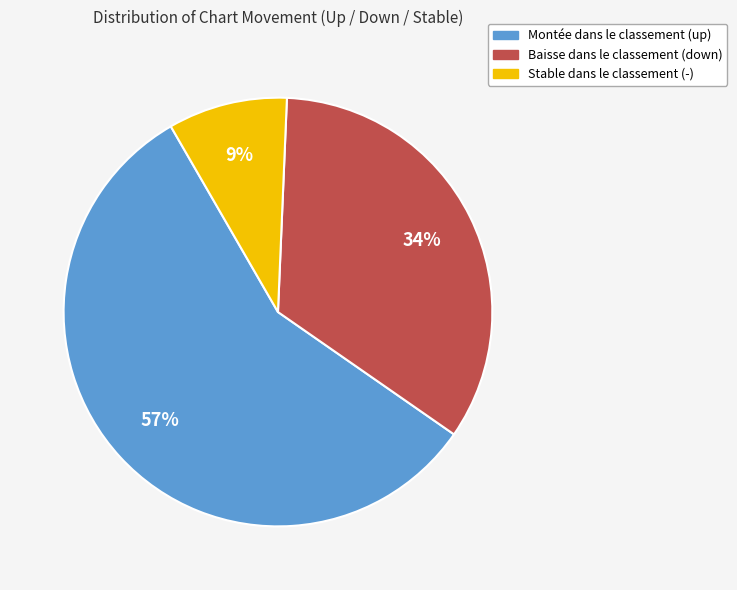

Does any single category account for the majority?

Yes